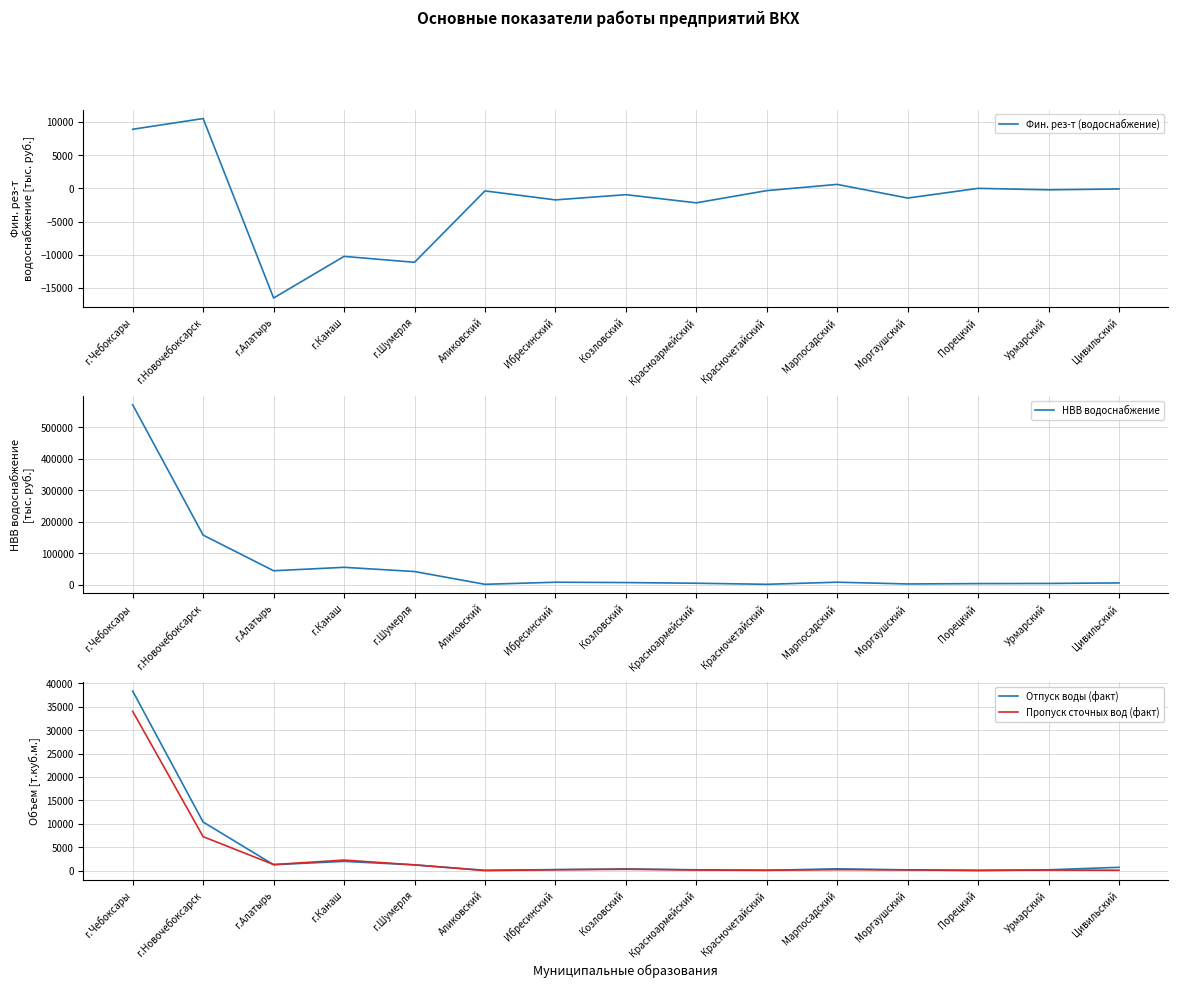

Is the value of Отпуск воды (факт) at г.Чебоксары greater than the value of НВВ водоснабжение at Ибресинский?

Yes